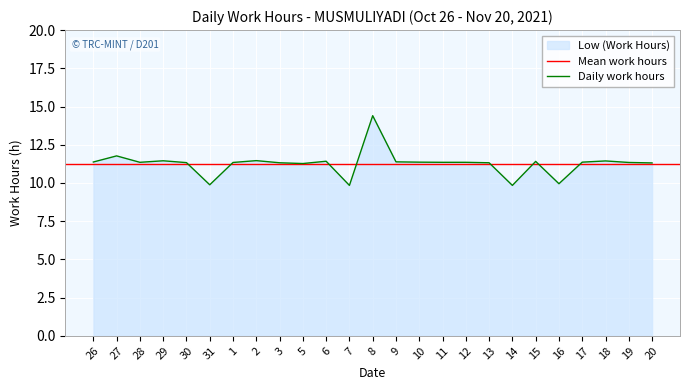

At which label does Daily work hours first exceed 11?

26